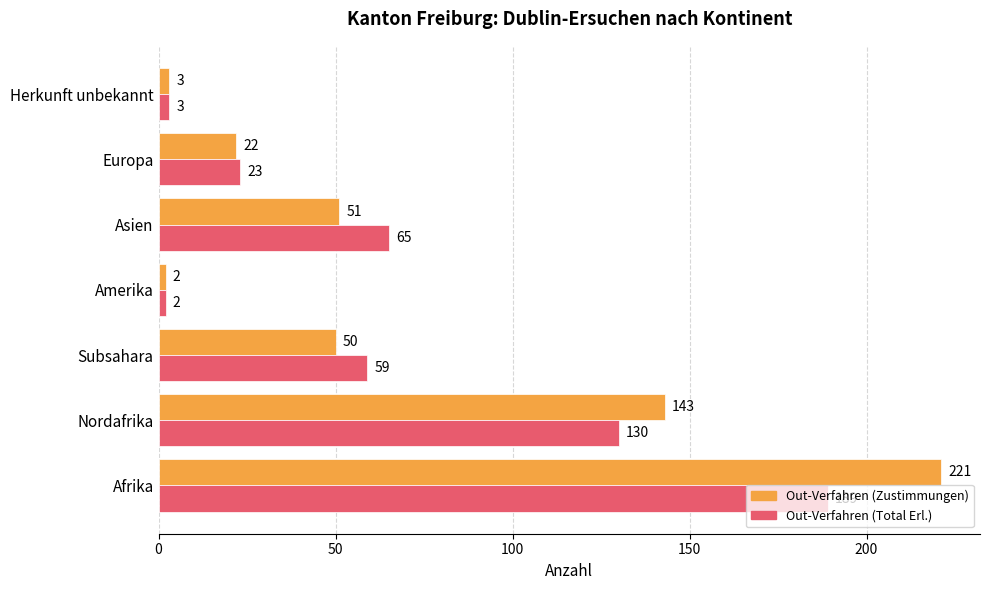

What is the spread (max minus min) of values at Nordafrika?

13